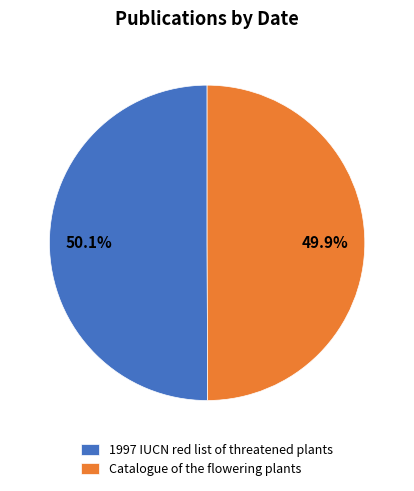

What is the total percentage of 1997 IUCN red list of threatened plants and Catalogue of the flowering plants?

100.0%